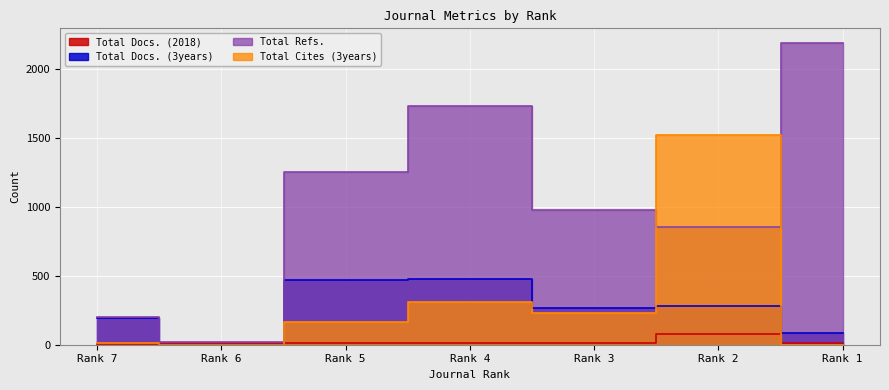

Where is the first local maximum for Total Cites (3years)?

Rank 4